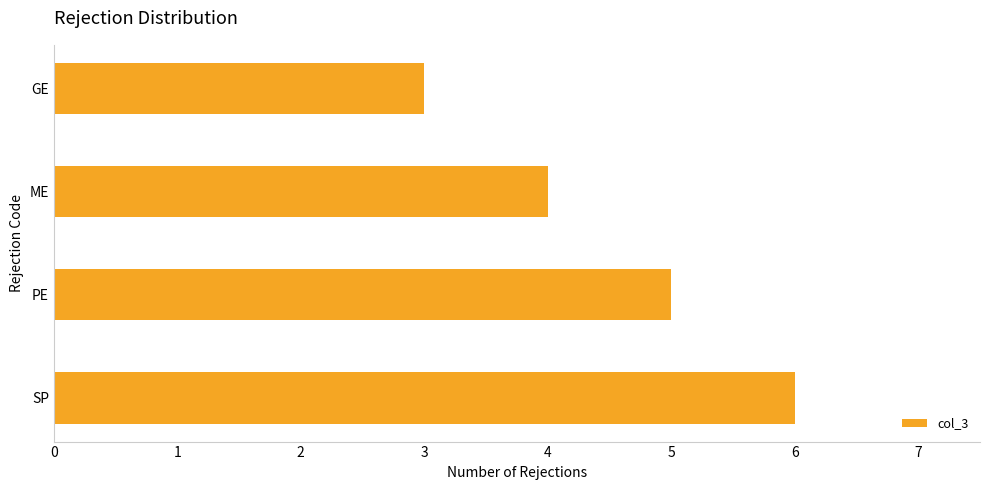

What is the sum of all values?

18